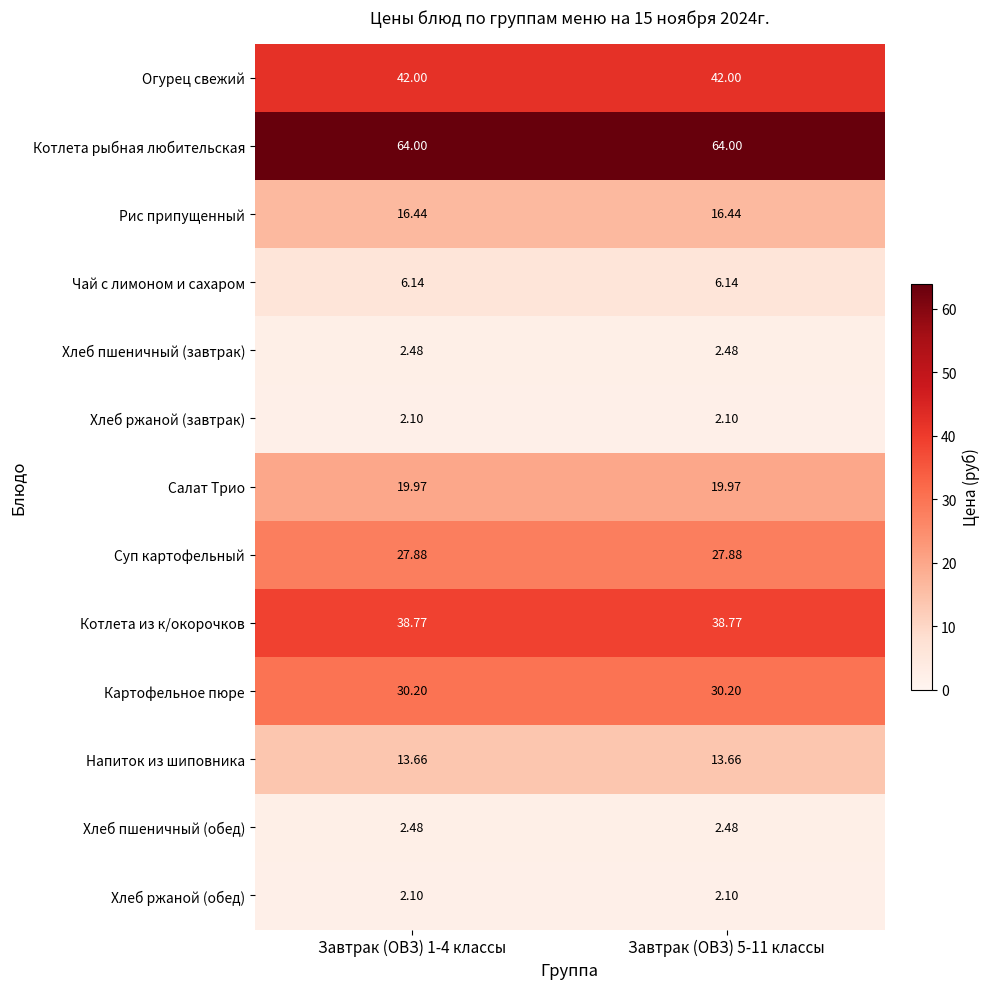

How many series are shown in this chart?

13